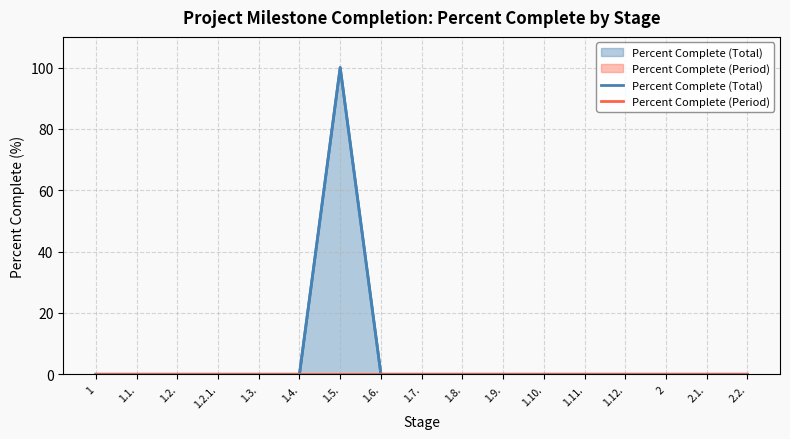

What is the sum of all Percent Complete (Total) values?

100